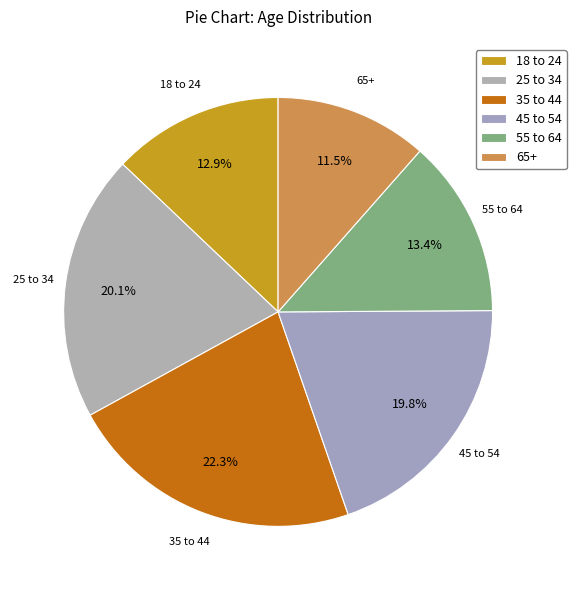

Is 65+ the majority of the pie?

No